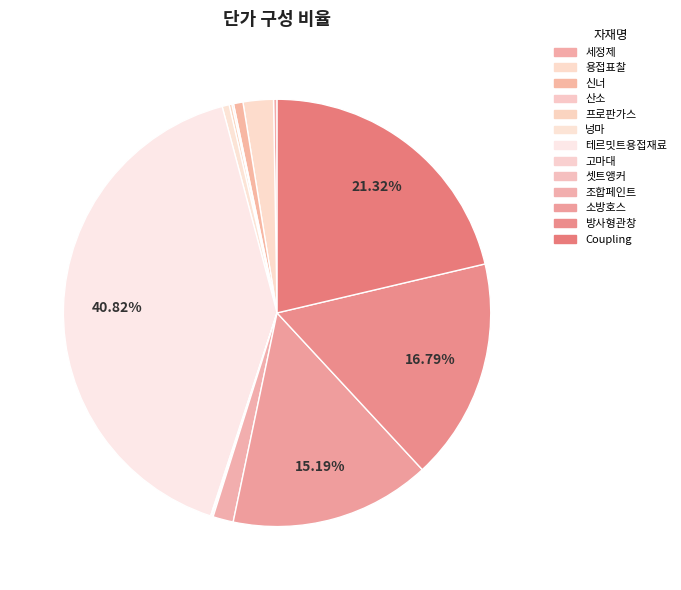

Which has a higher value, 용접표찰 or 넝마?

용접표찰